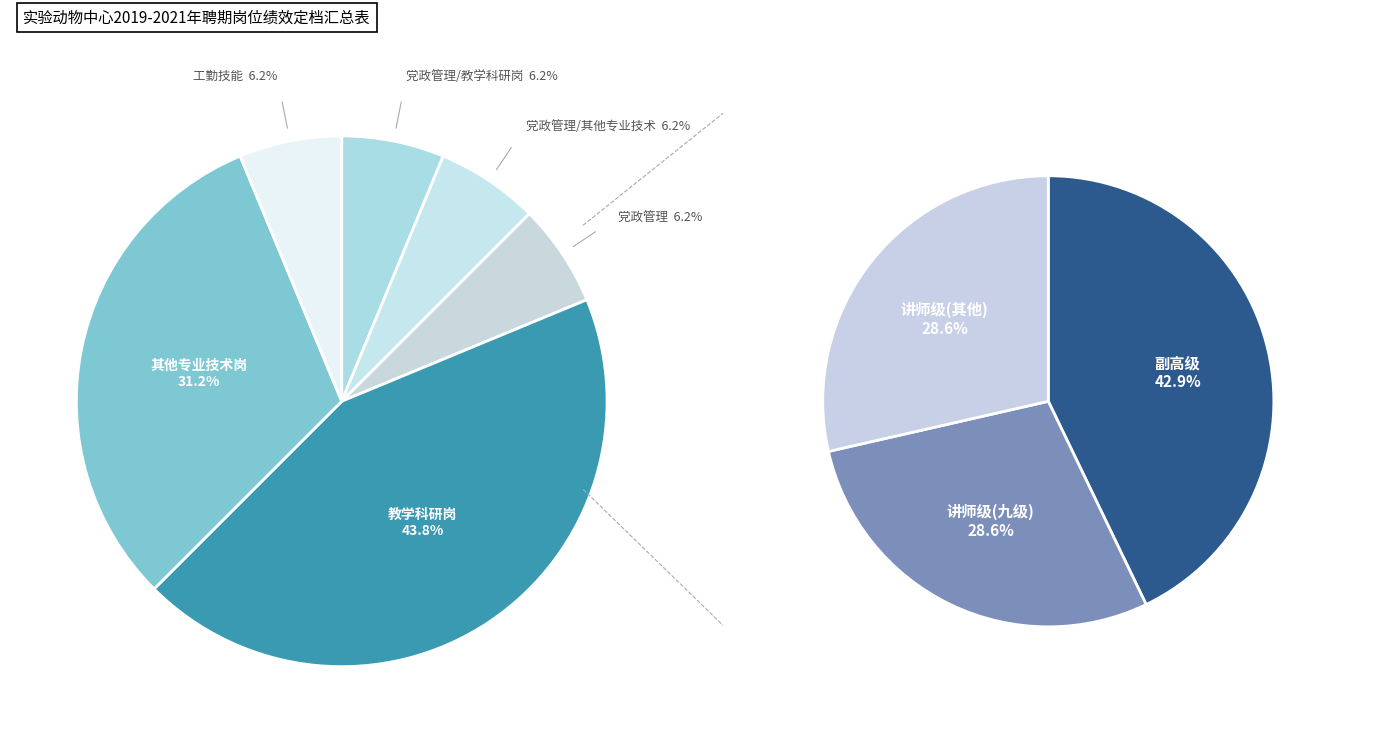

To the nearest percent, what is the difference between the largest and smallest slice percentages?

38%